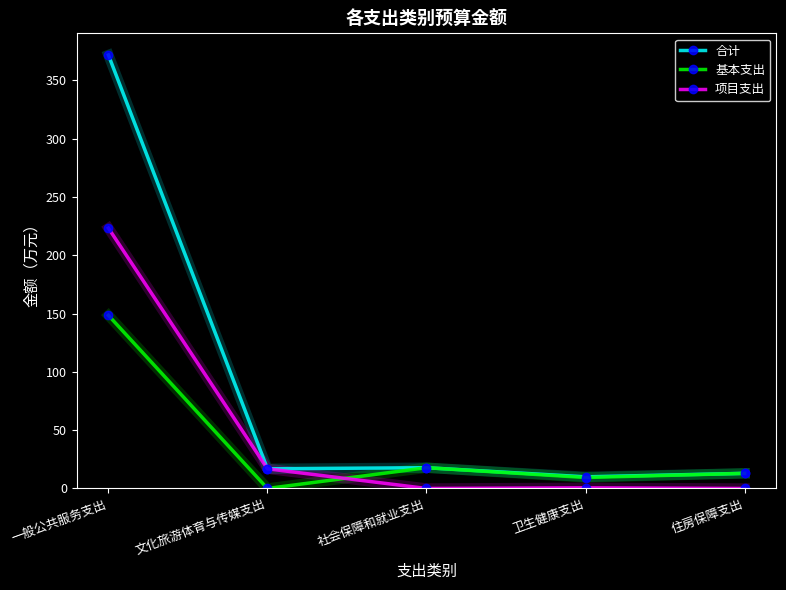

What is the label of the 3rd point from the left?

社会保障和就业支出